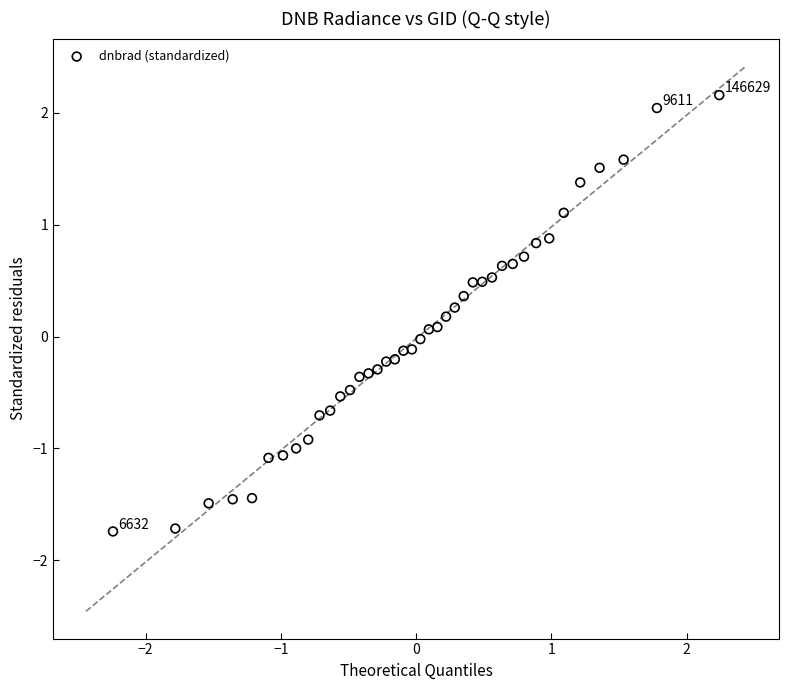

What is the range of Y values (max minus min)?

3.9